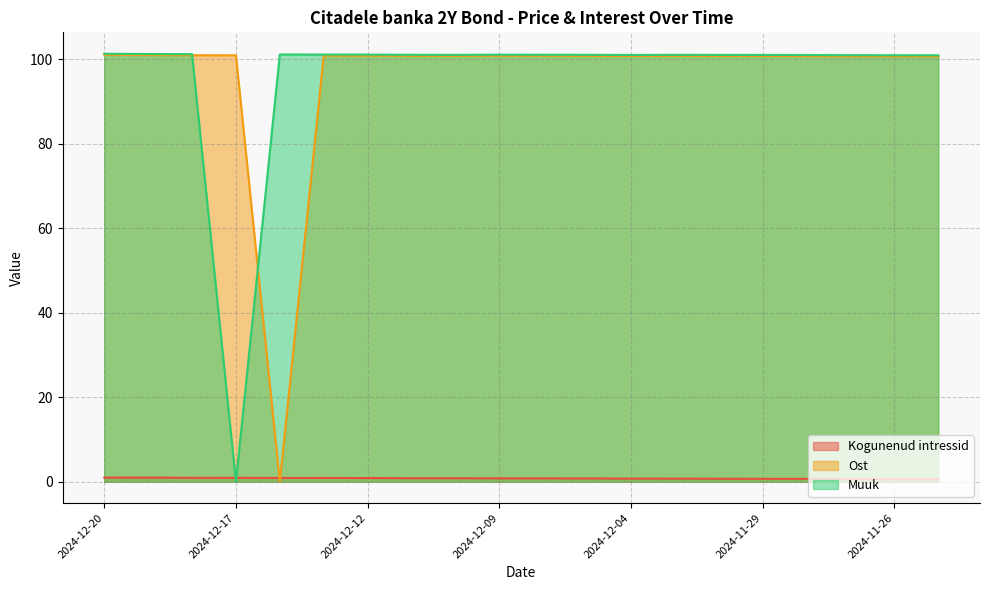

At which label does Kogunenud intressid reach its minimum?

2024-11-25